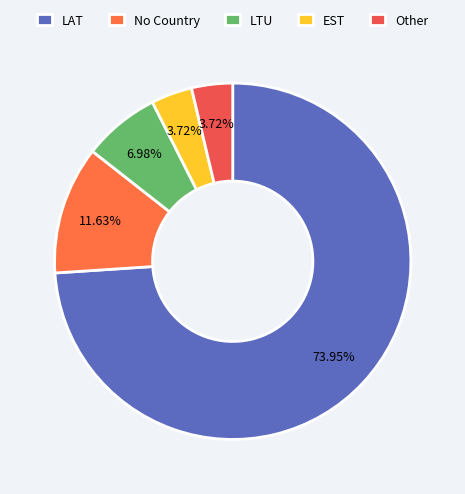

Count the number of slices in the pie.

5